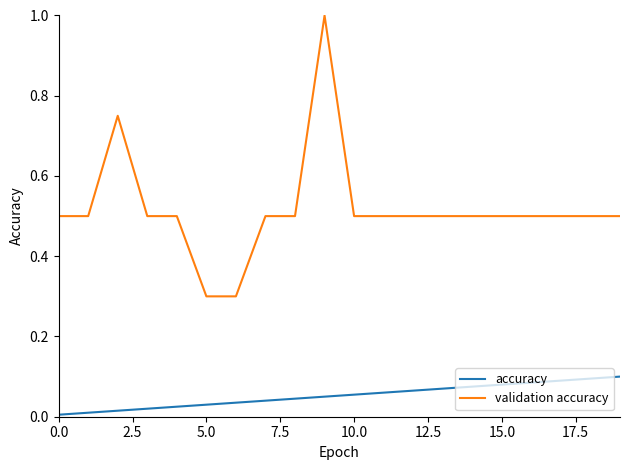

How many validation accuracy values are between 0 and 1?

20